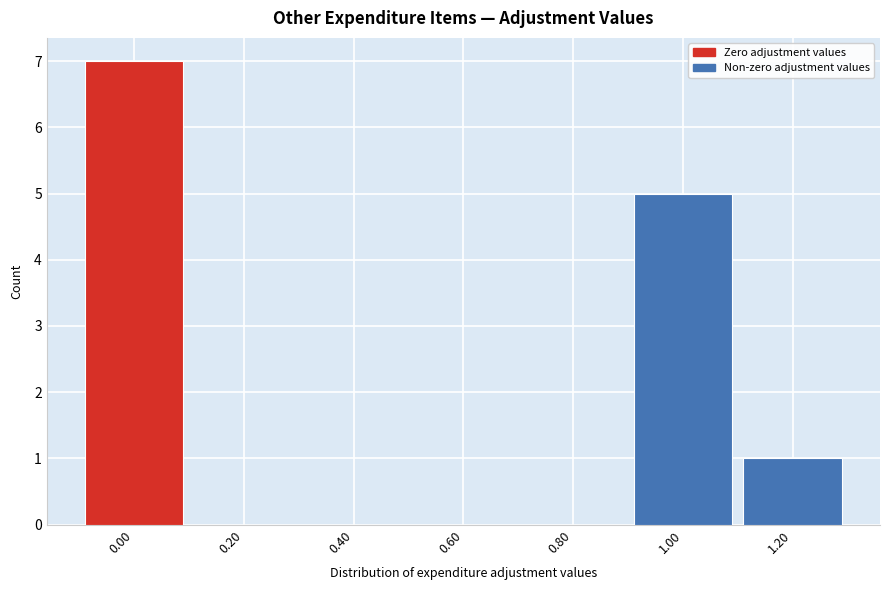

Reading left to right, transcribe this chart: for each bar, give the range it covers on the x-axis and its height. The values are not printed on the chart, so give them approximately, as read against the axis.

-0.1 to 0.1: 7
0.1 to 0.3: 0
0.3 to 0.5: 0
0.5 to 0.7: 0
0.7 to 0.9: 0
0.9 to 1.1: 5
1.1 to 1.3: 1